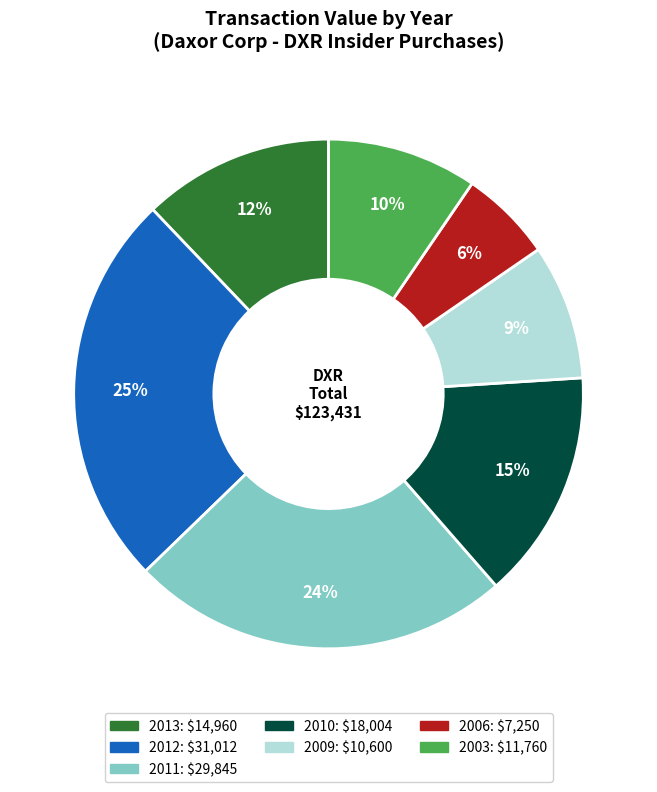

Does any single category account for the majority?

No